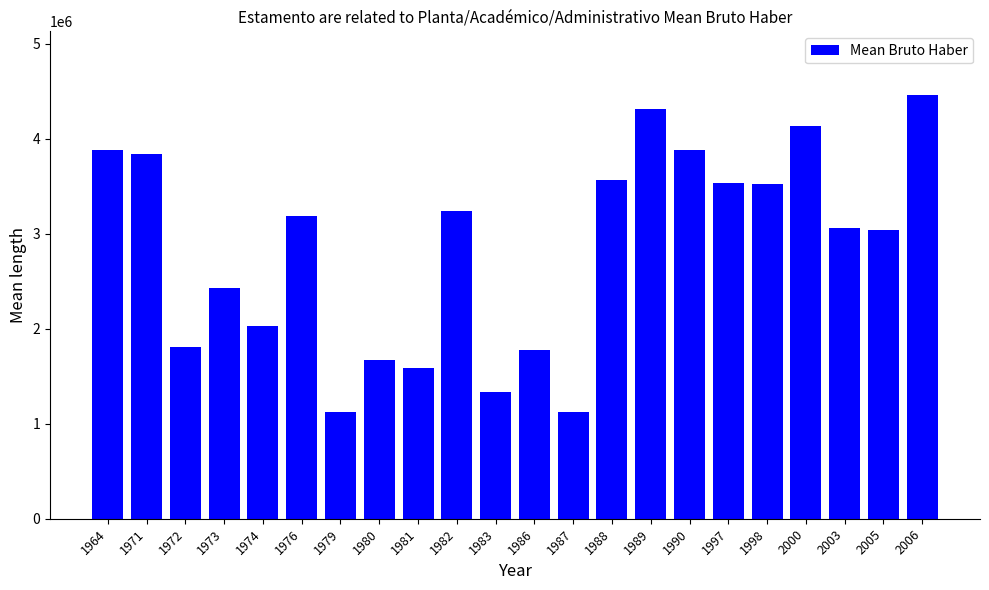

What is the sum of all values?

62516004.0